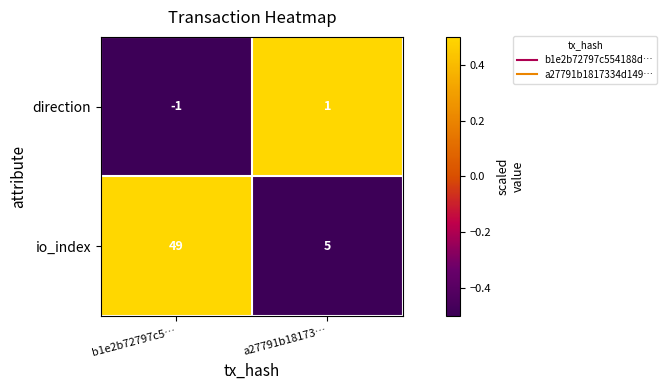

Count the number of categories in the chart.

2